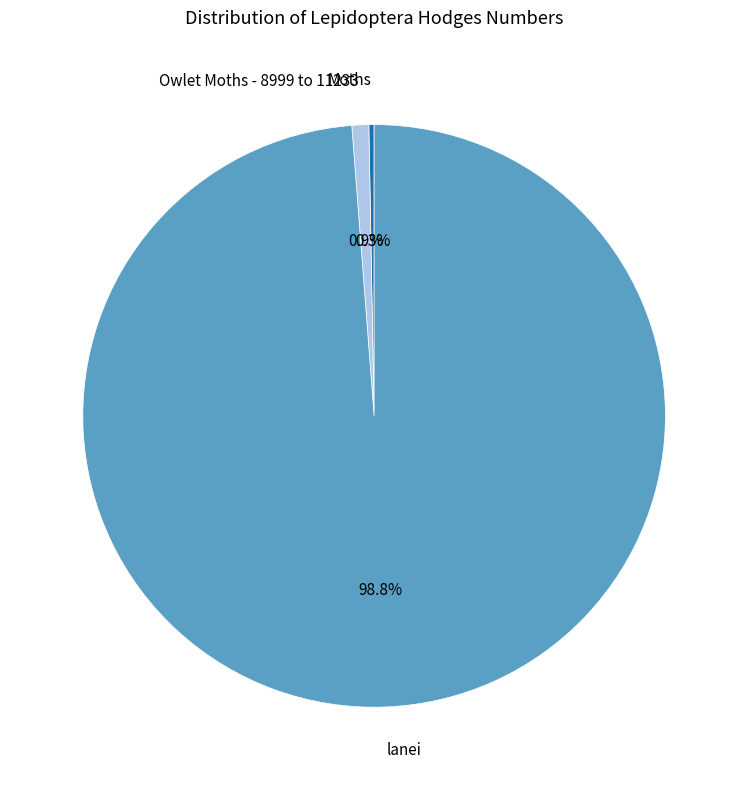

What is the smallest slice in the pie chart?

Moths